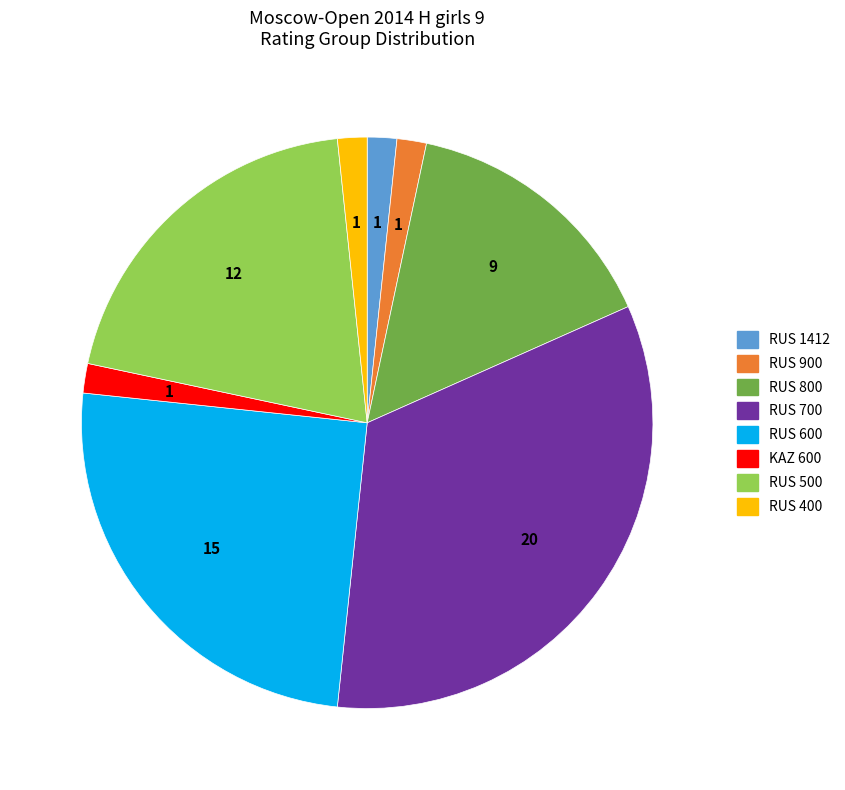

Which has a higher value, RUS 600 or KAZ 600?

RUS 600